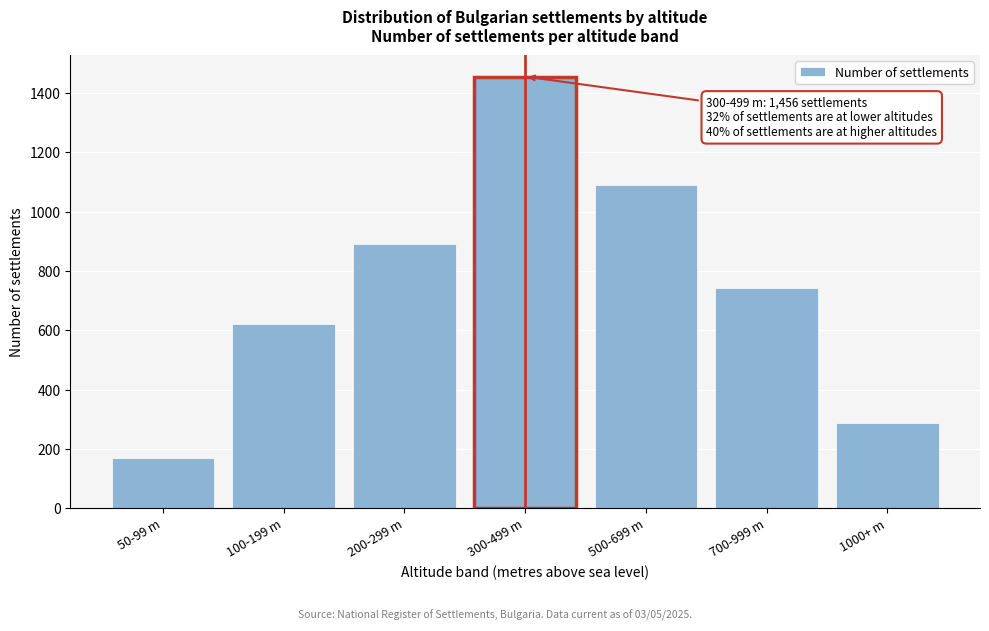

Reading left to right, what are all the values shown in this chart?

171	623	891	1456	1089	743	286